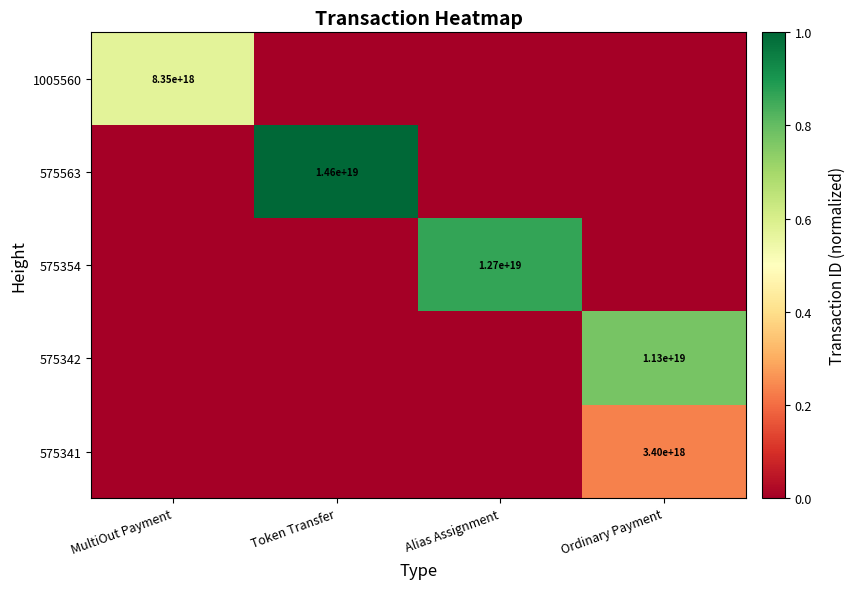

Count the number of categories in the chart.

4